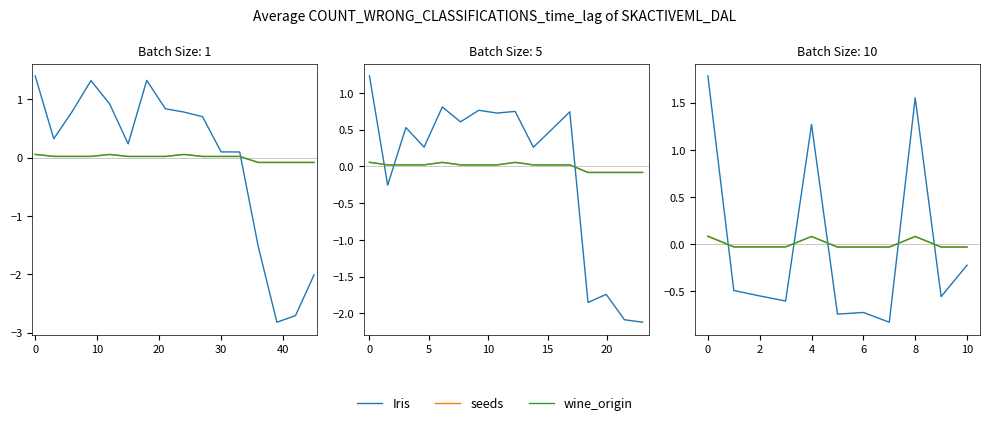

What is the label of the 8th point from the left?

7